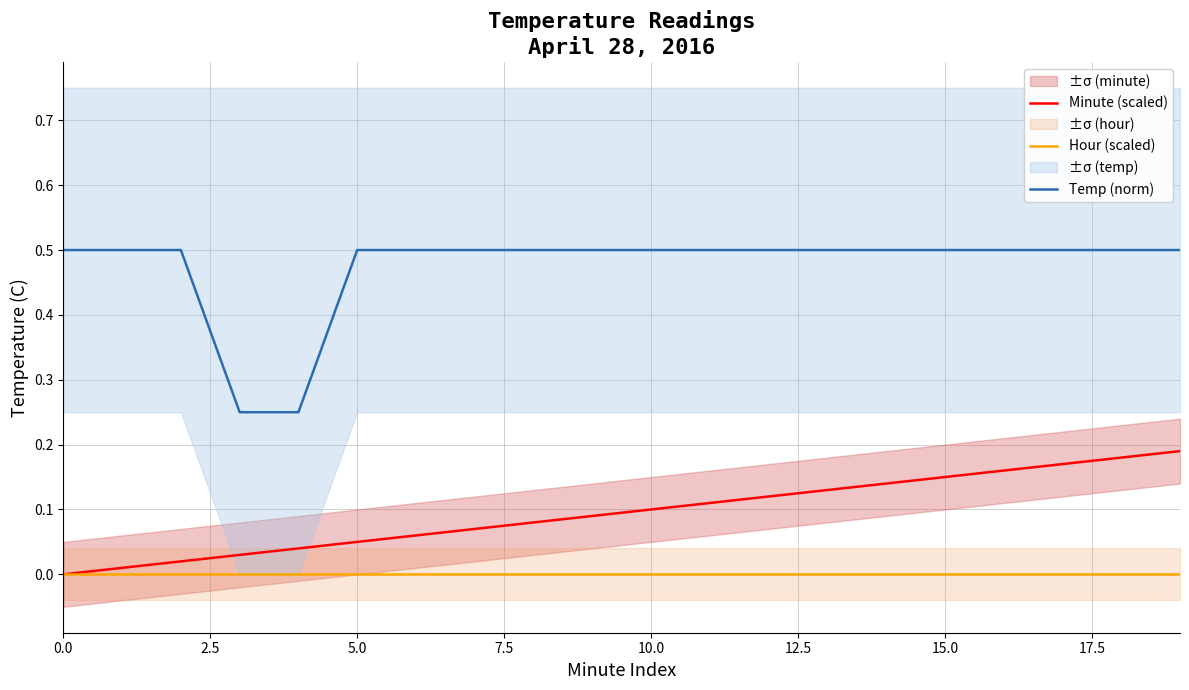

At which category is the sum across all series the highest?

19